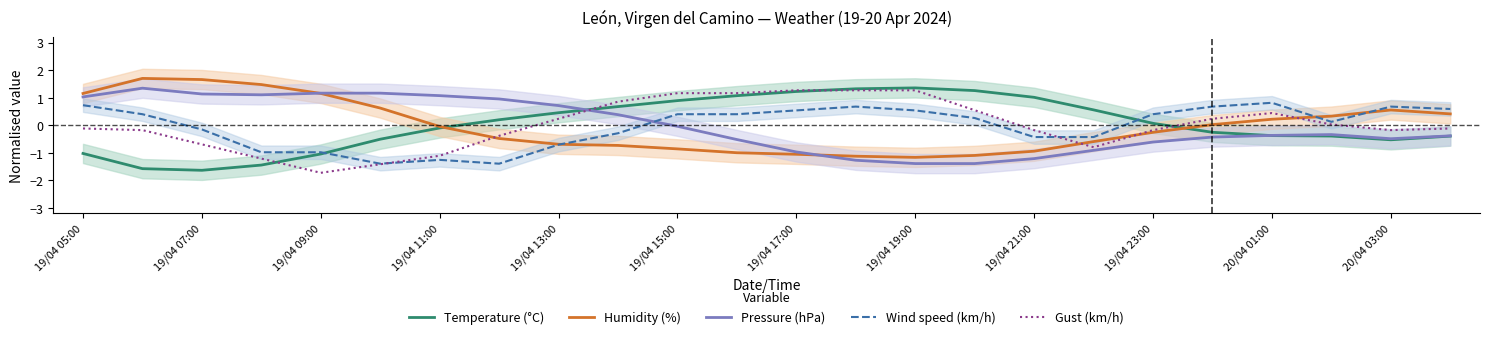

The Temperature (°C) series shows 0.1 at 19/04 23:00. True or false?

True